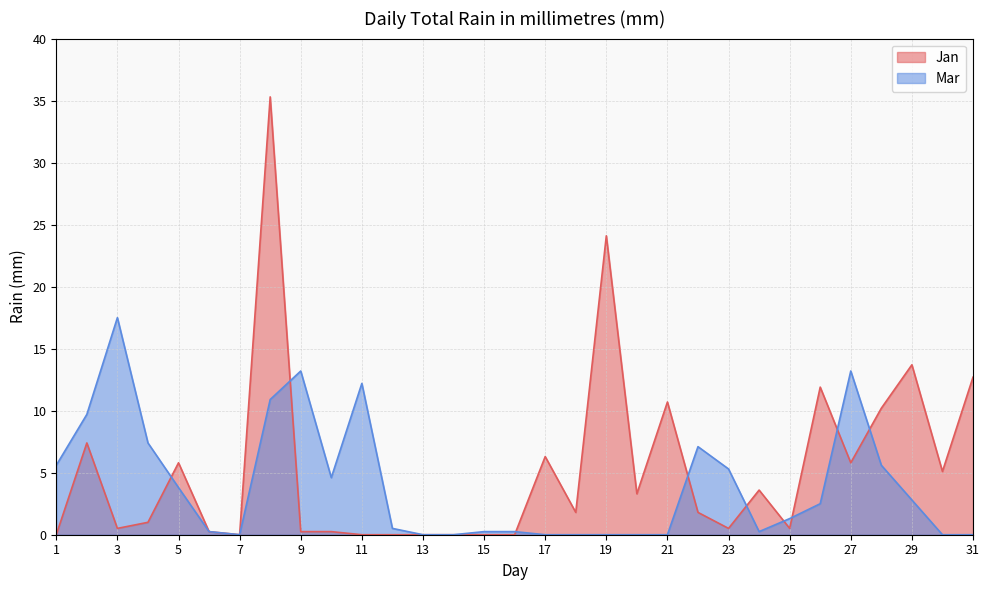

How many times do Mar and Jan cross each other?

9